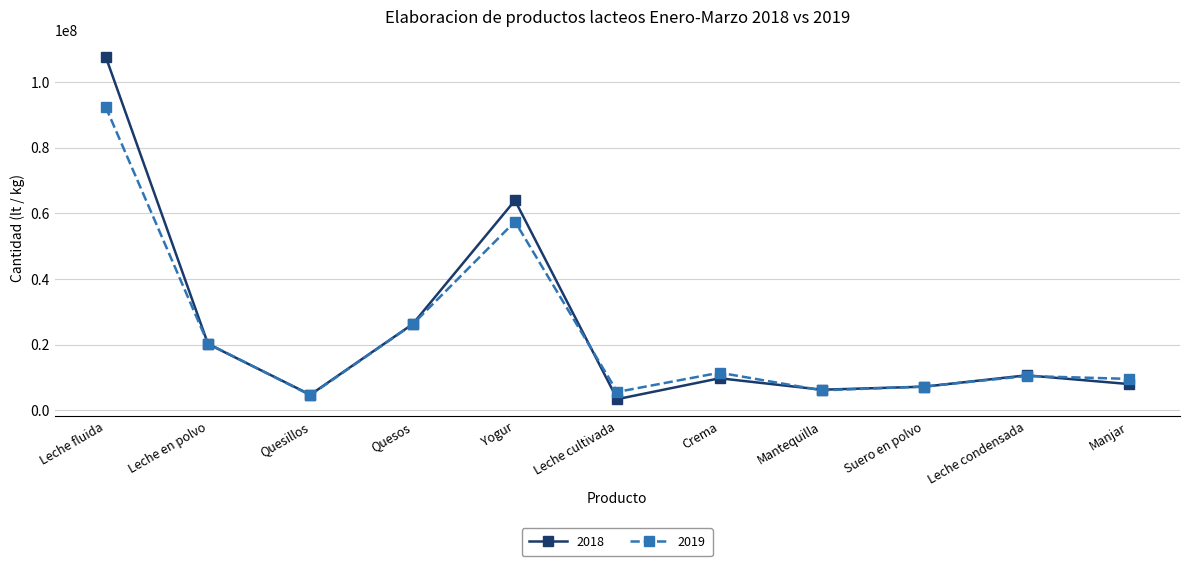

The 2018 series shows 6216306 at Mantequilla. True or false?

True